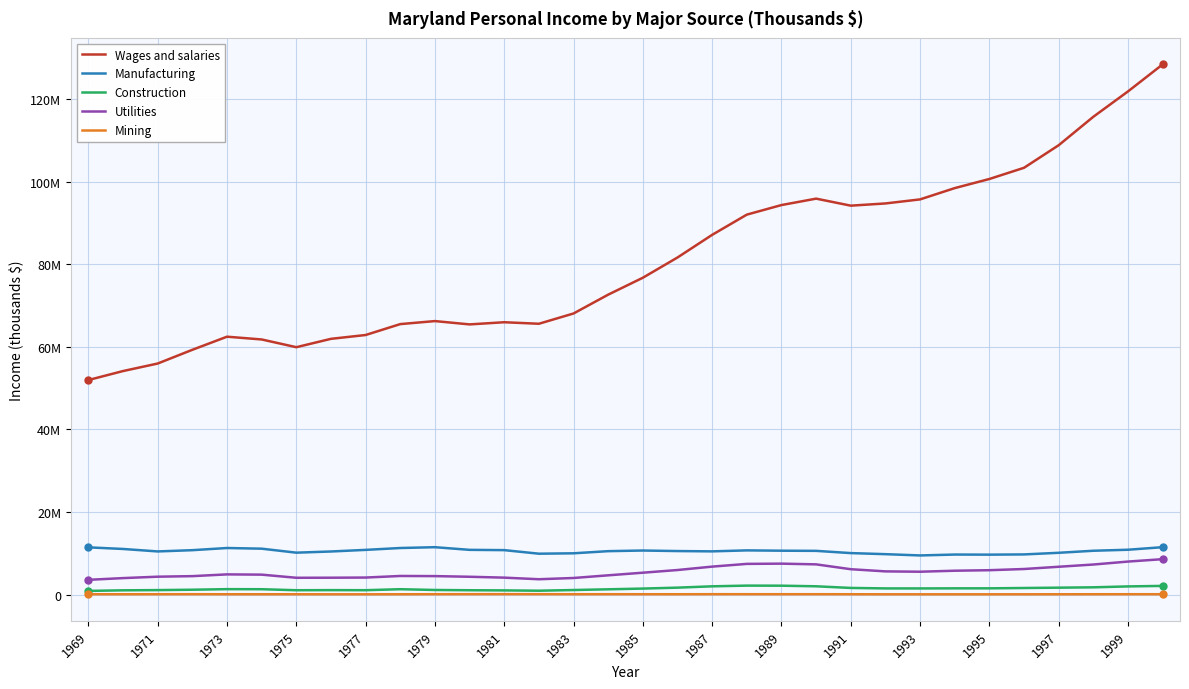

What are all the series names shown in the legend?

Wages and salaries, Manufacturing, Construction, Utilities, Mining